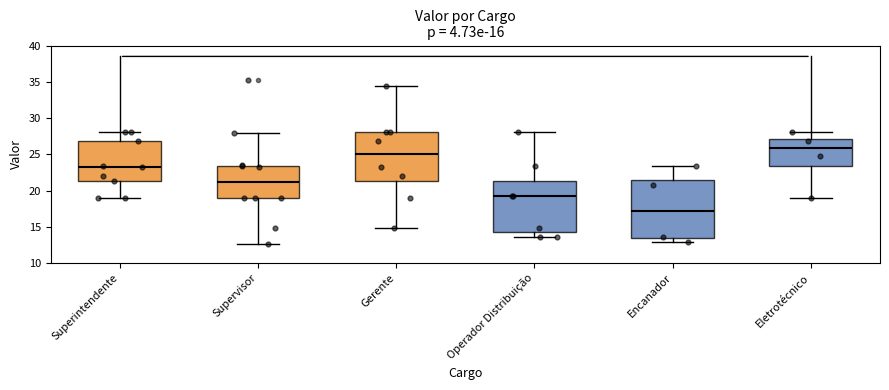

Where does the upper whisker of the box for Operador Distribuição end on the y-axis? The values are not printed on the chart, so give them approximately, as read against the axis.

28.0